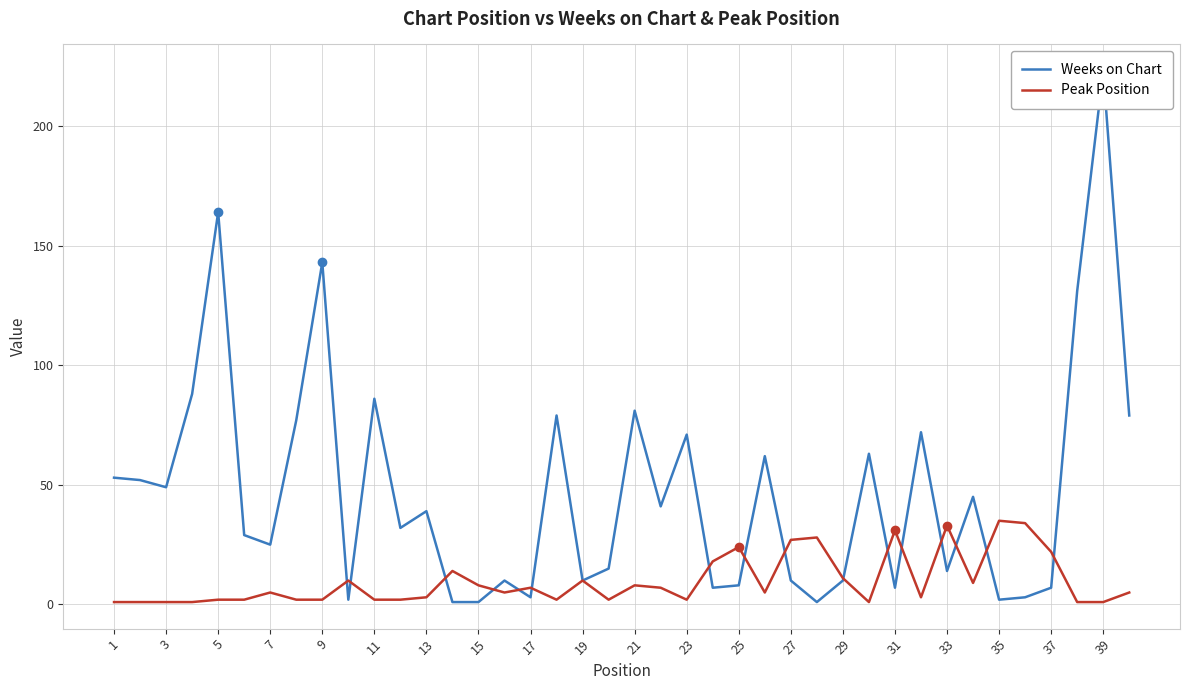

The Peak Position series shows 2 at 9. True or false?

True